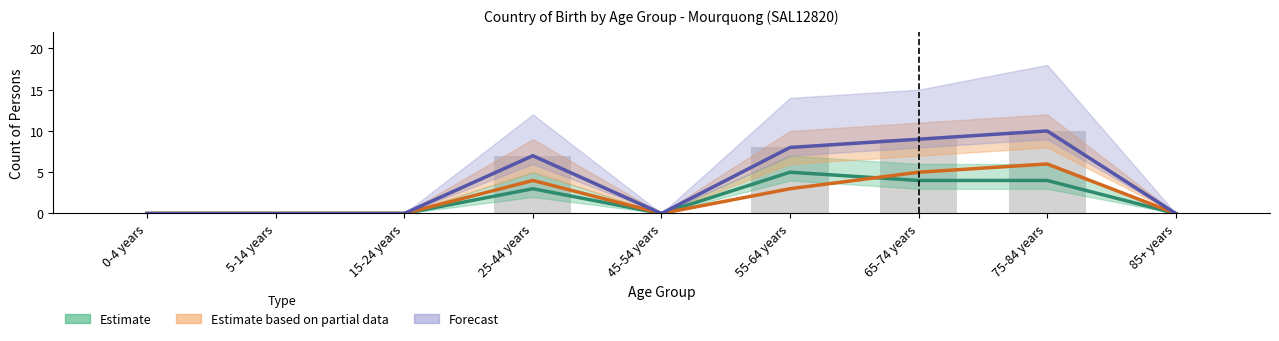

Reading left to right, extract all data points from this chart.

Estimate (Males, AUS): 0	0	0	3	0	5	4	4	0
Estimate based on partial data (Females, AUS): 0	0	0	4	0	3	5	6	0
Forecast (Total, all countries): 0	0	0	7	0	8	9	10	0
Raw count: 0	0	0	7	0	8	9	10	0